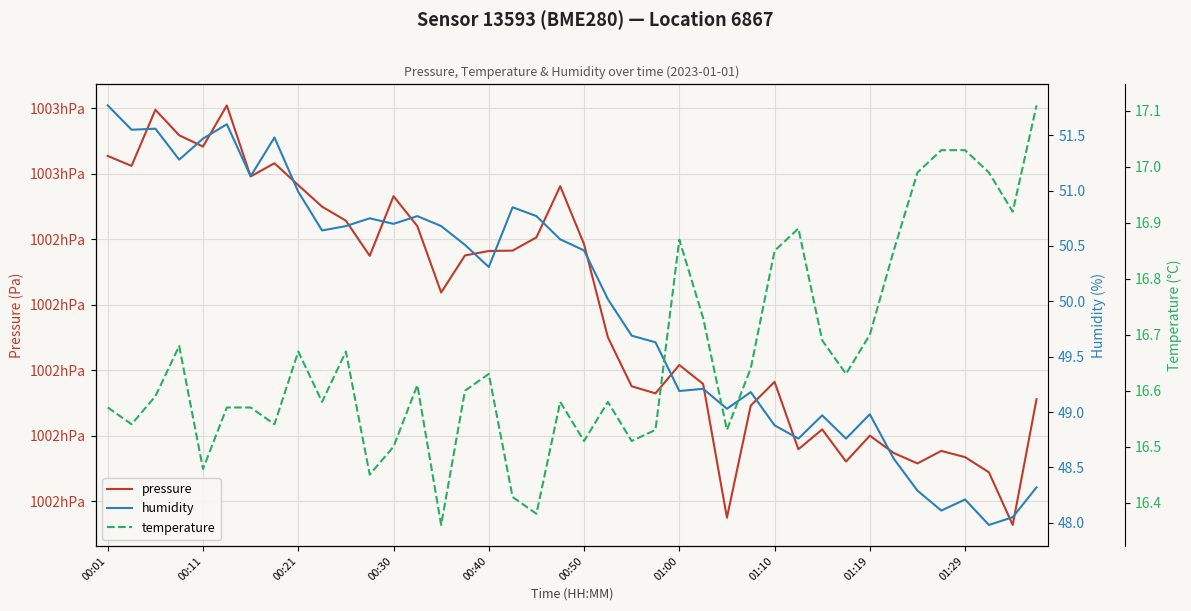

True or false: temperature and humidity intersect in this chart.

False